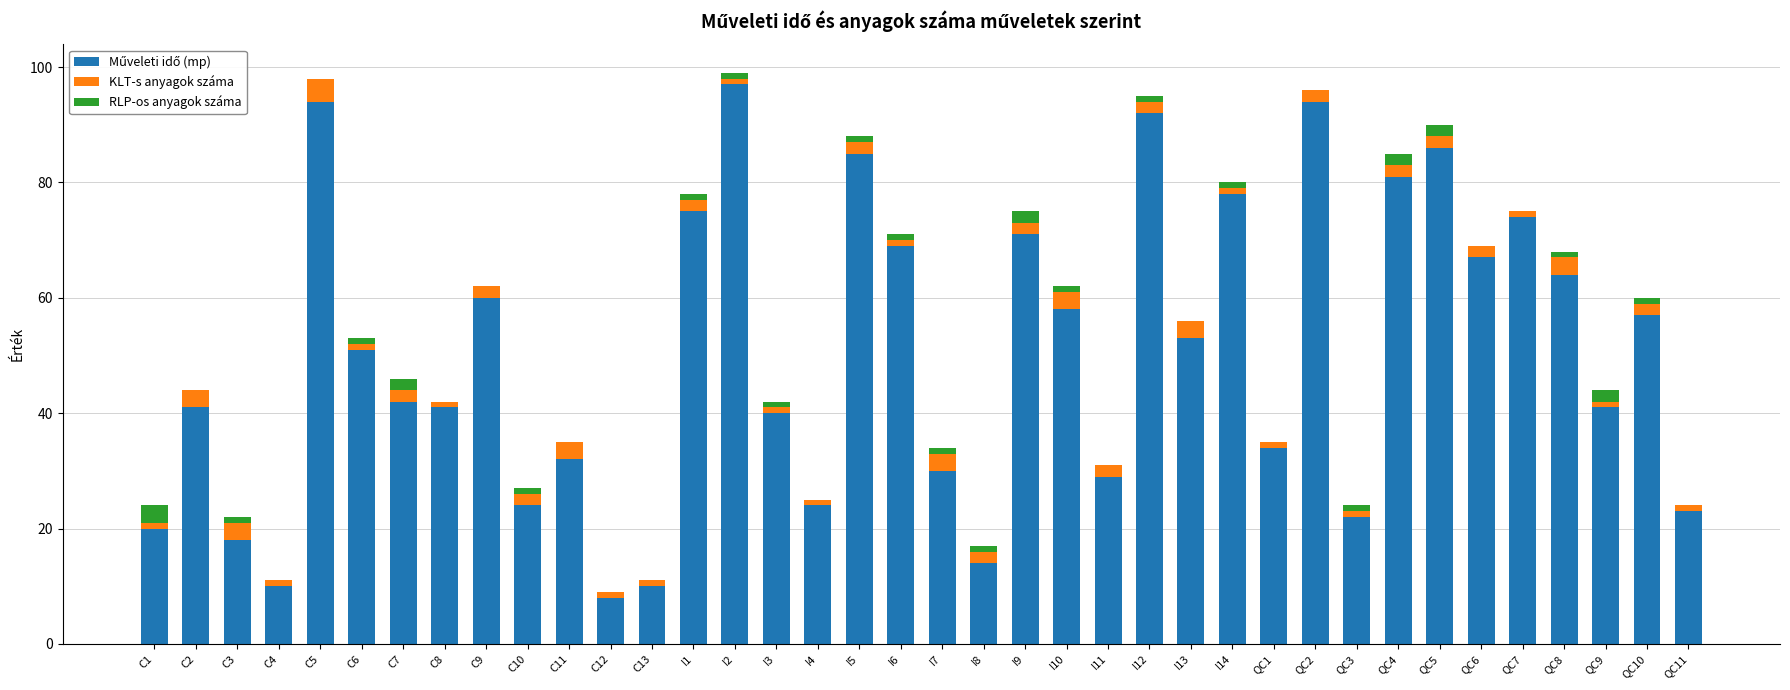

Are the bars horizontal?

No